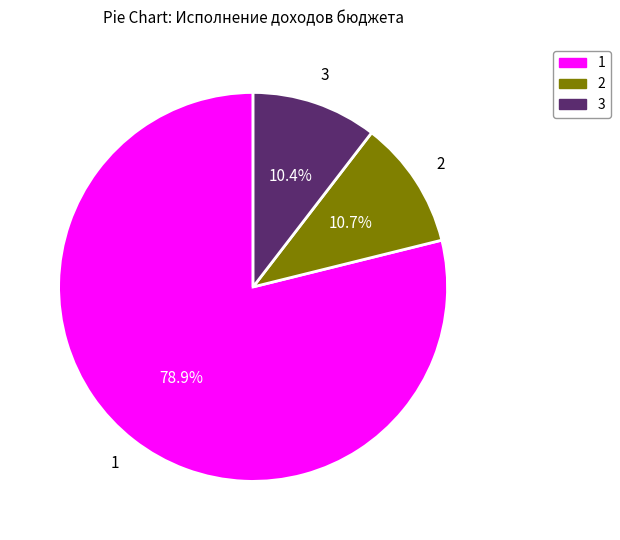

What percentage do 3 and 2 together represent?

21.1%